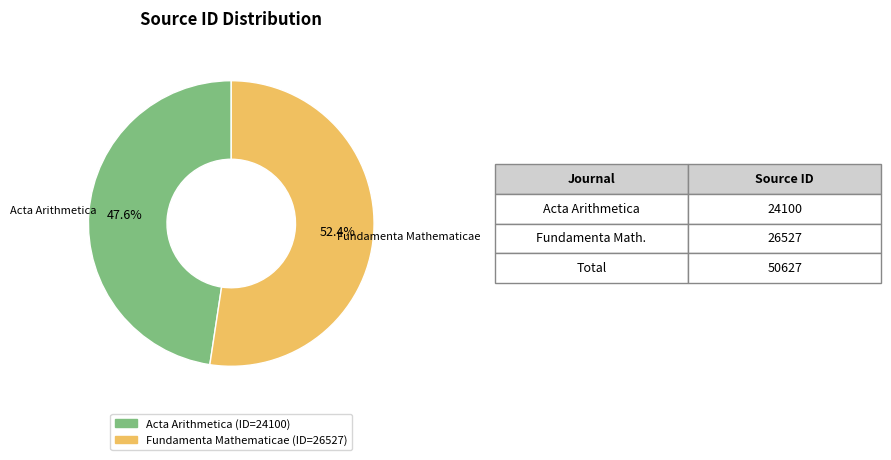

How much of the chart is everything except Acta Arithmetica?

52.4%